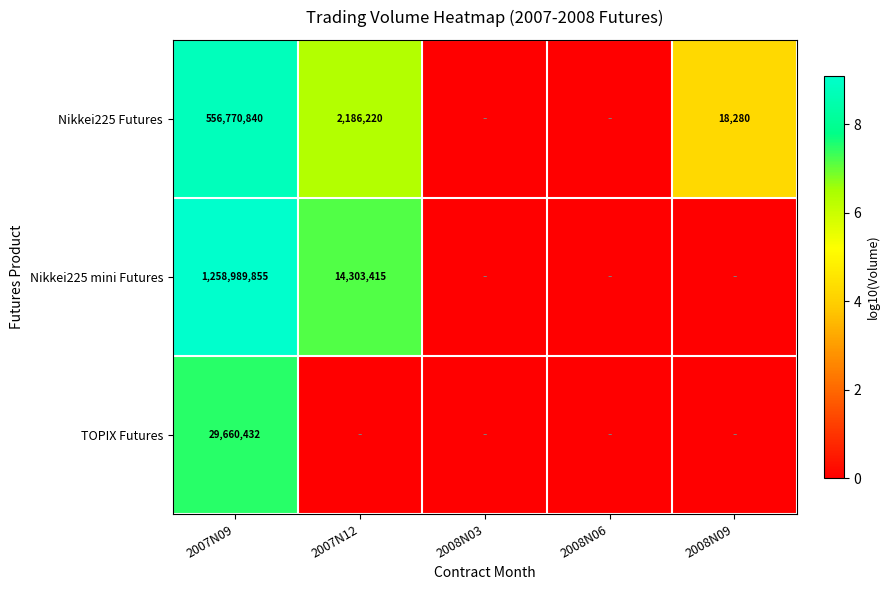

The value of Nikkei225 Futures at 2008N09 is 4734. True or false?

False